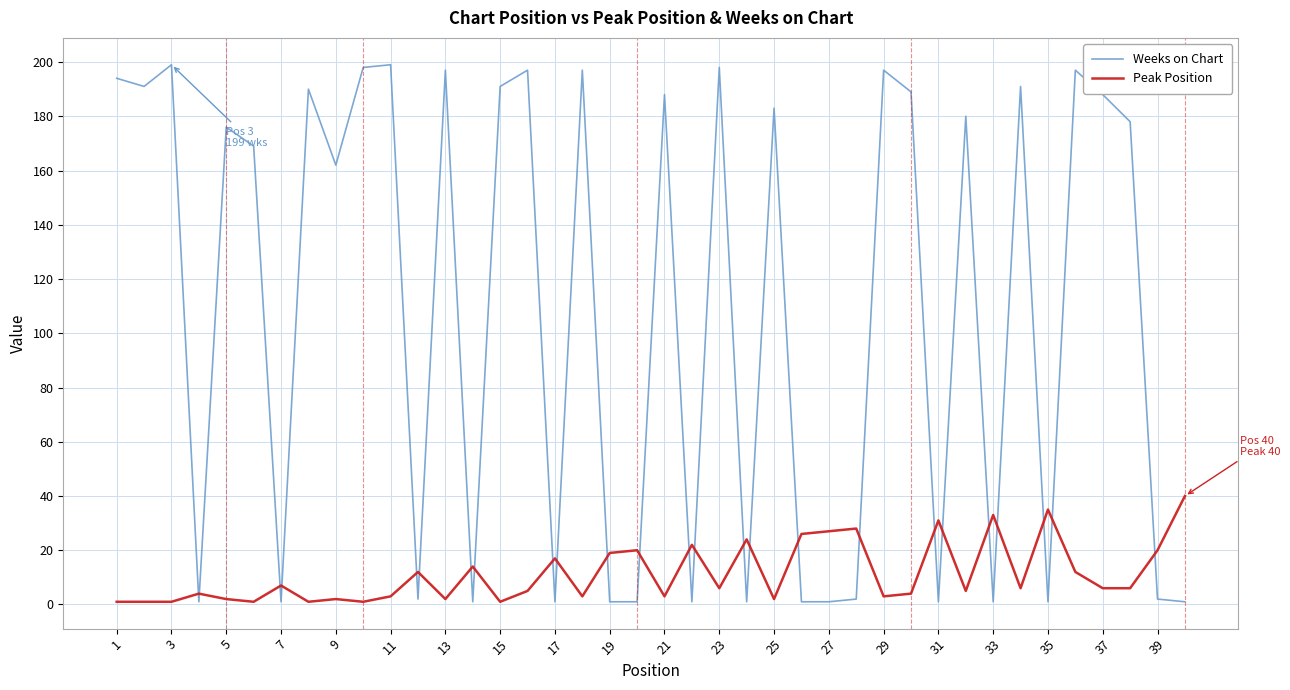

Which series ends up on top after the final intersection of Peak Position and Weeks on Chart?

Peak Position